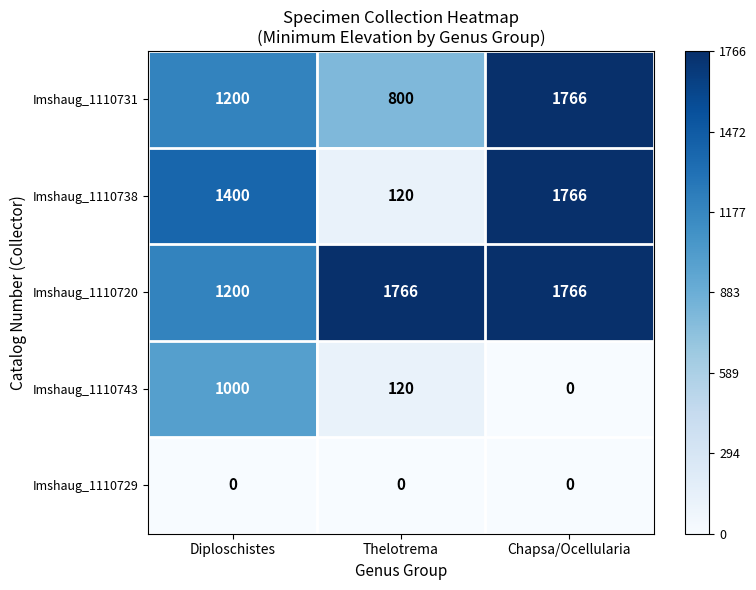

What is the difference between the Imshaug_1110720 values at Thelotrema and Diploschistes?

566